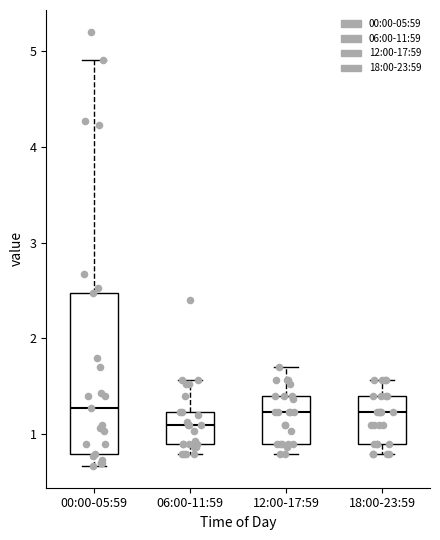

Which box is the tallest, from its lower edge to its upper edge?

00:00-05:59